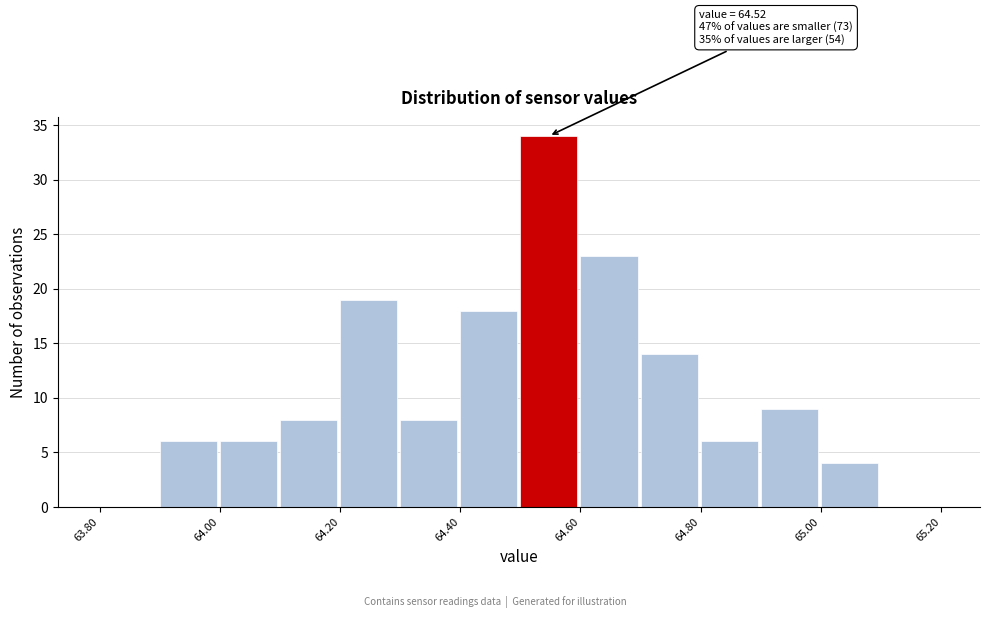

Which range on the x-axis has the tallest bar?

64.5 to 64.6